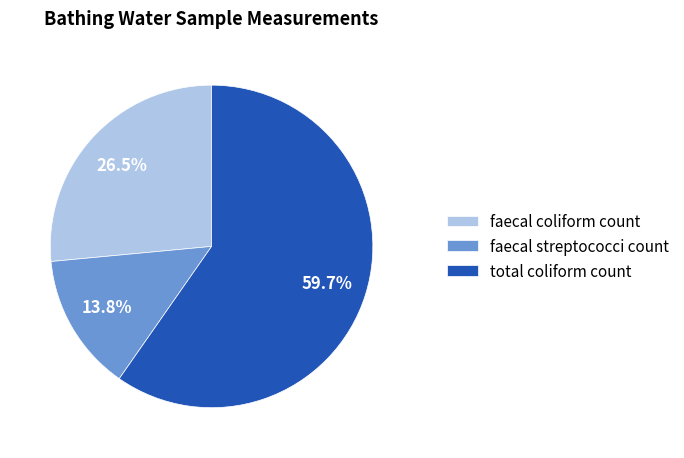

Combined, do faecal coliform count and total coliform count account for over 50%?

Yes